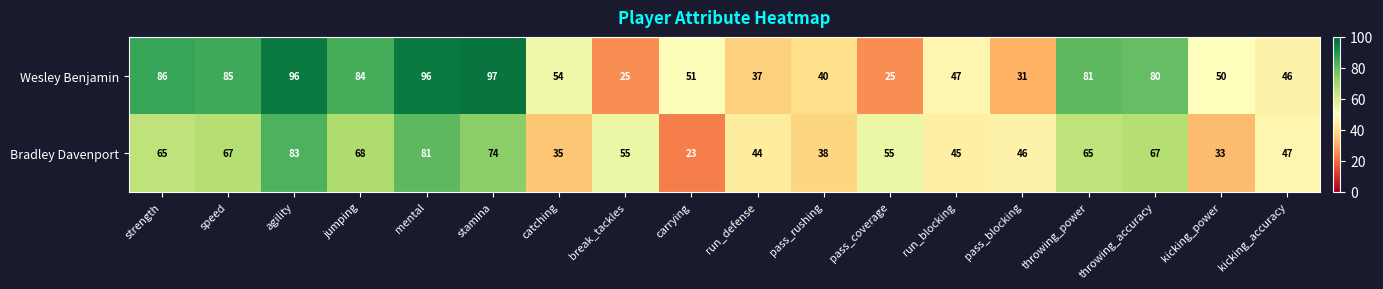

What is the difference between the Bradley Davenport values at throwing_power and mental?

16